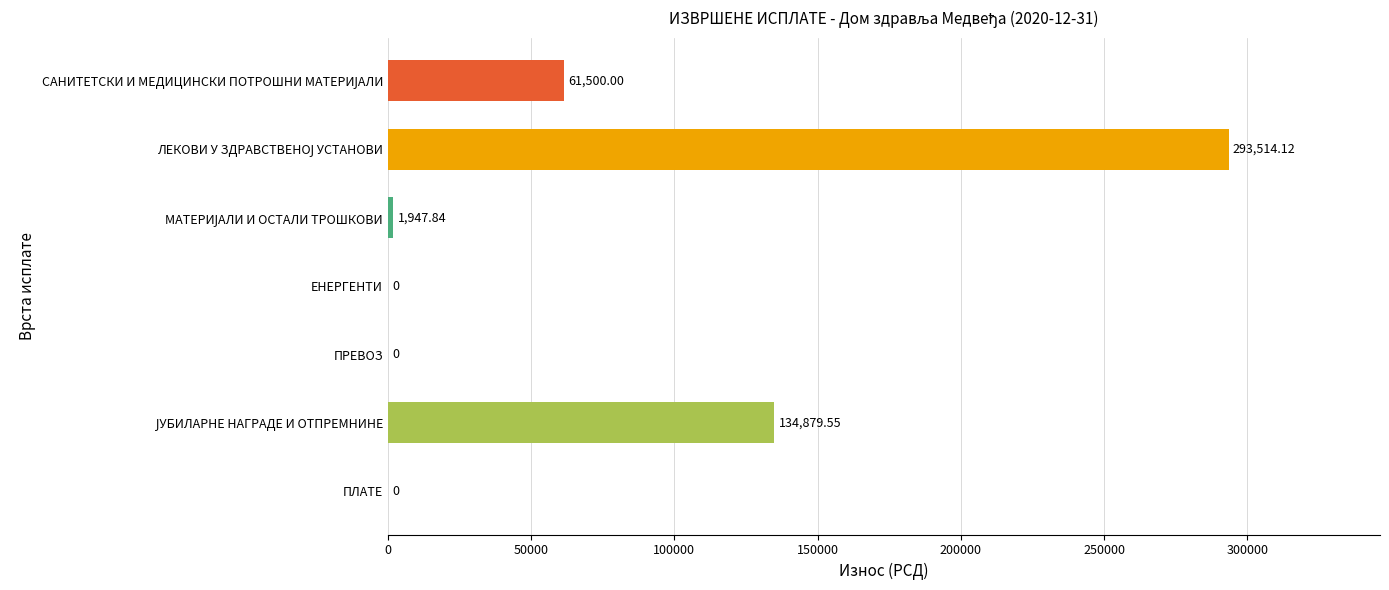

What is the sum of all values?

491841.5